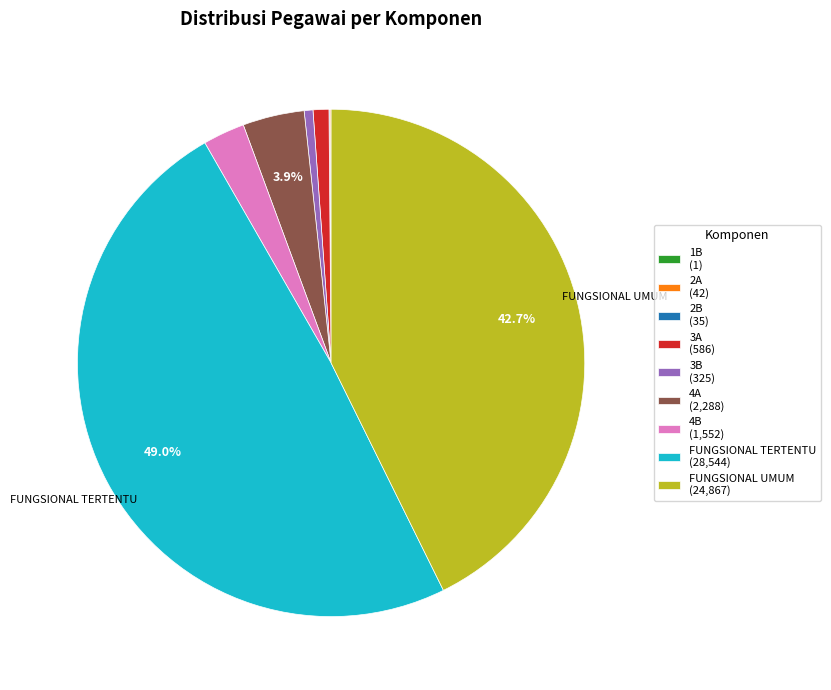

Is there any slice that represents more than half of the pie?

No